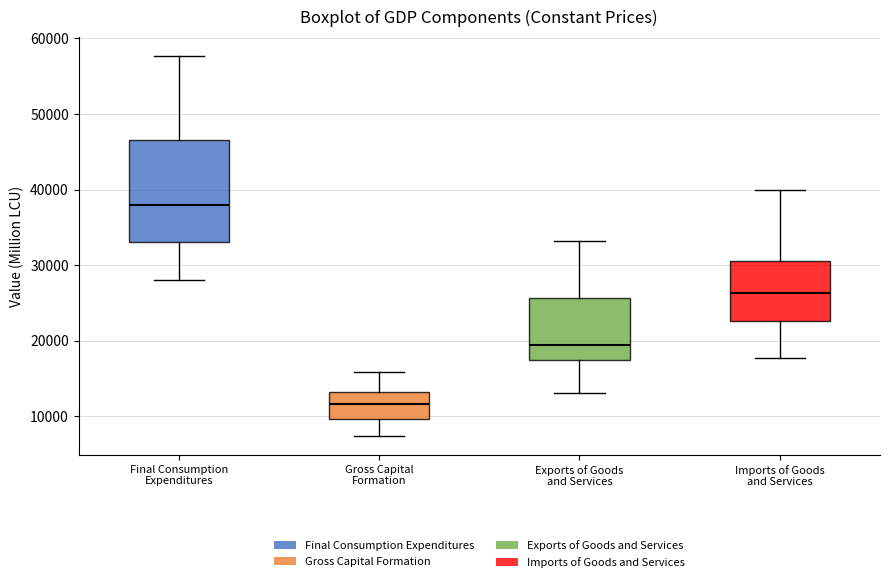

Reading left to right, transcribe this box plot: for each box, give where its median line is, the range the box spans, and where its two whiskers end, as read against the y-axis. The values are not printed on the chart, so give them approximately, as read against the axis.

Final Consumption Expenditures: median 38000, box 33000 to 47000, whiskers 28000 to 58000
Gross Capital Formation: median 12000, box 10000 to 13000, whiskers 7000 to 16000
Exports of Goods and Services: median 19000, box 17000 to 26000, whiskers 13000 to 33000
Imports of Goods and Services: median 26000, box 23000 to 31000, whiskers 18000 to 40000